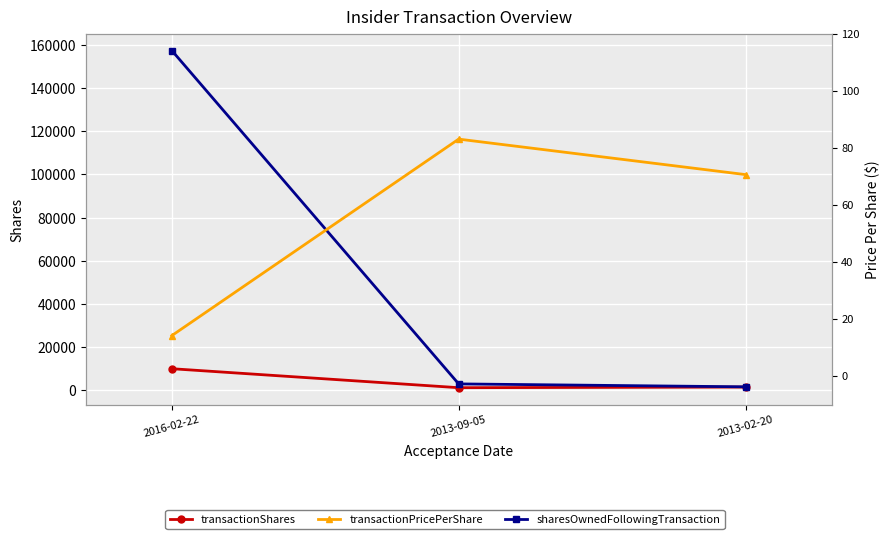

At which label does transactionPricePerShare first exceed 70?

2013-09-05